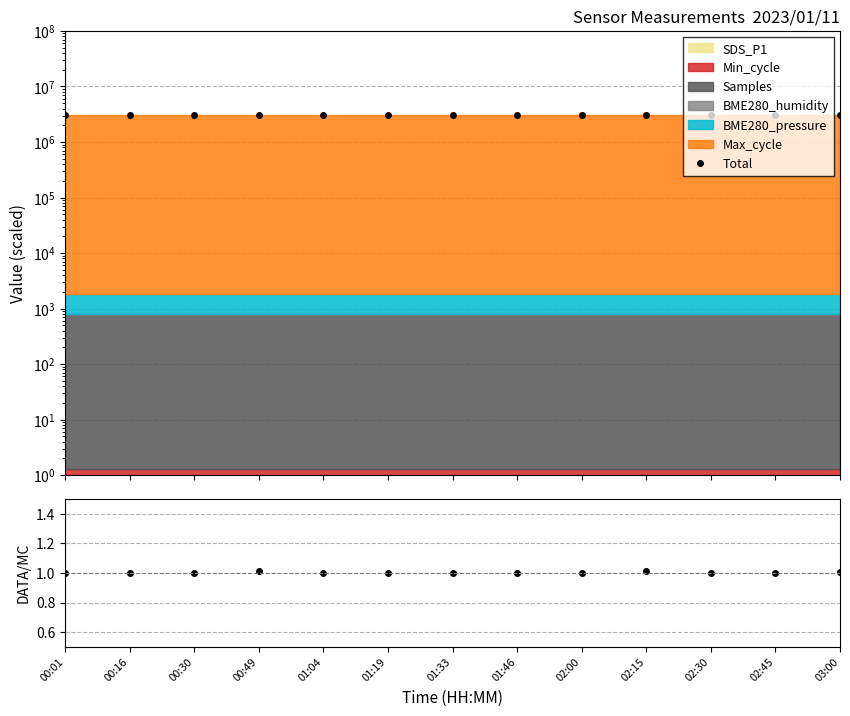

What is the difference between the maximum and second lowest values?

42413.9